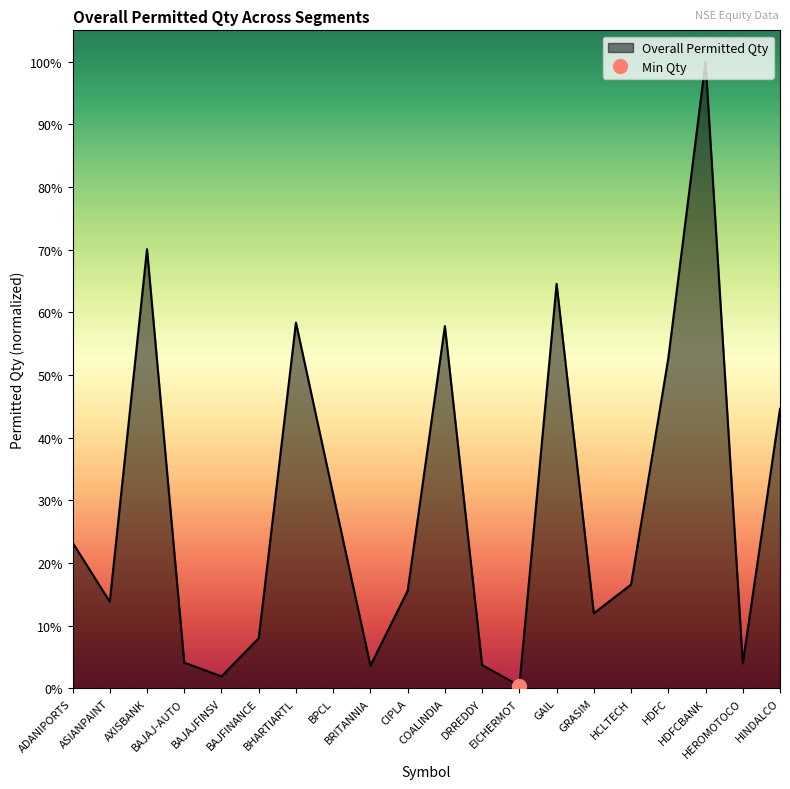

What position from the left is COALINDIA?

11